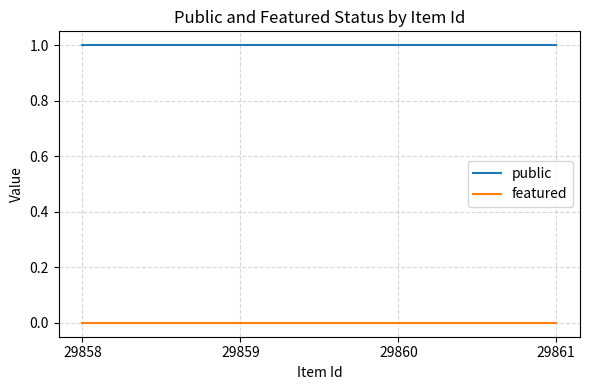

What is the approximate value of public at 29859?

1